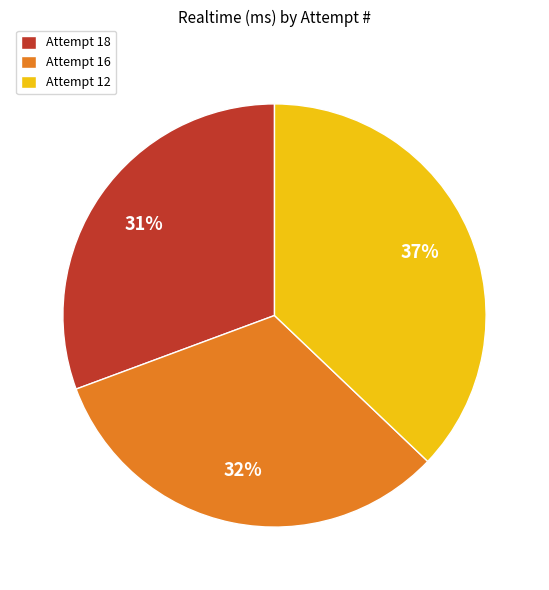

What is the smallest slice in the pie chart?

Attempt 18